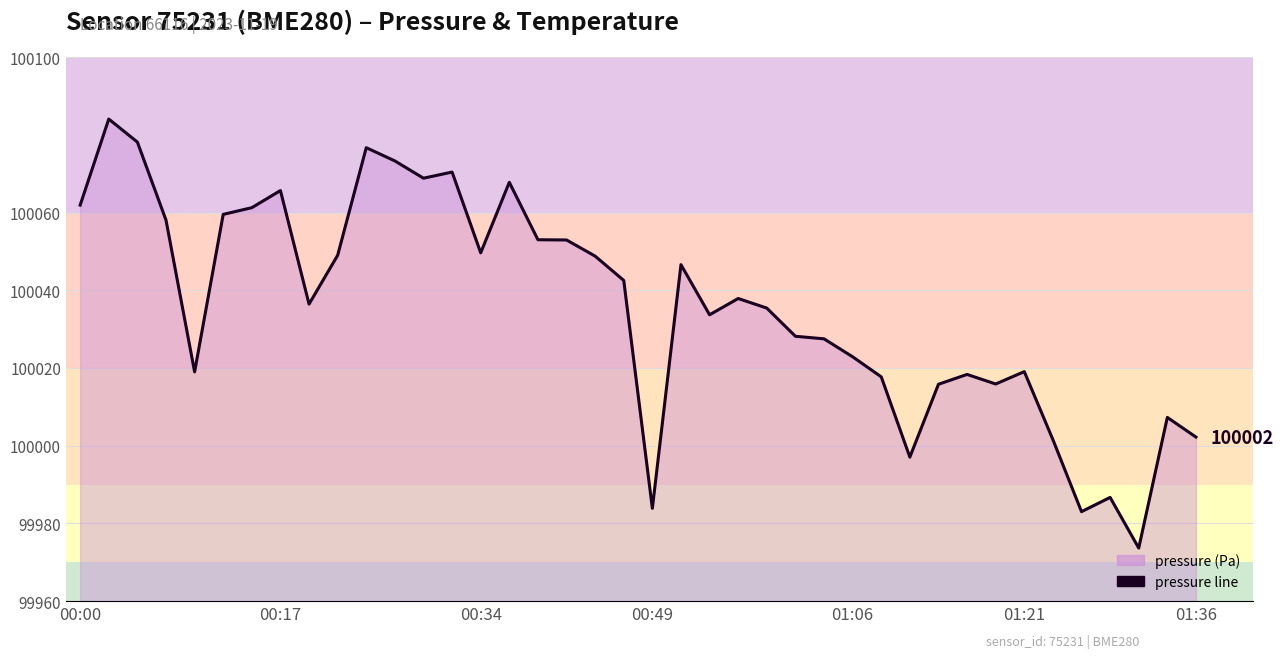

What is the difference between the values at 38 and 12?

61.6